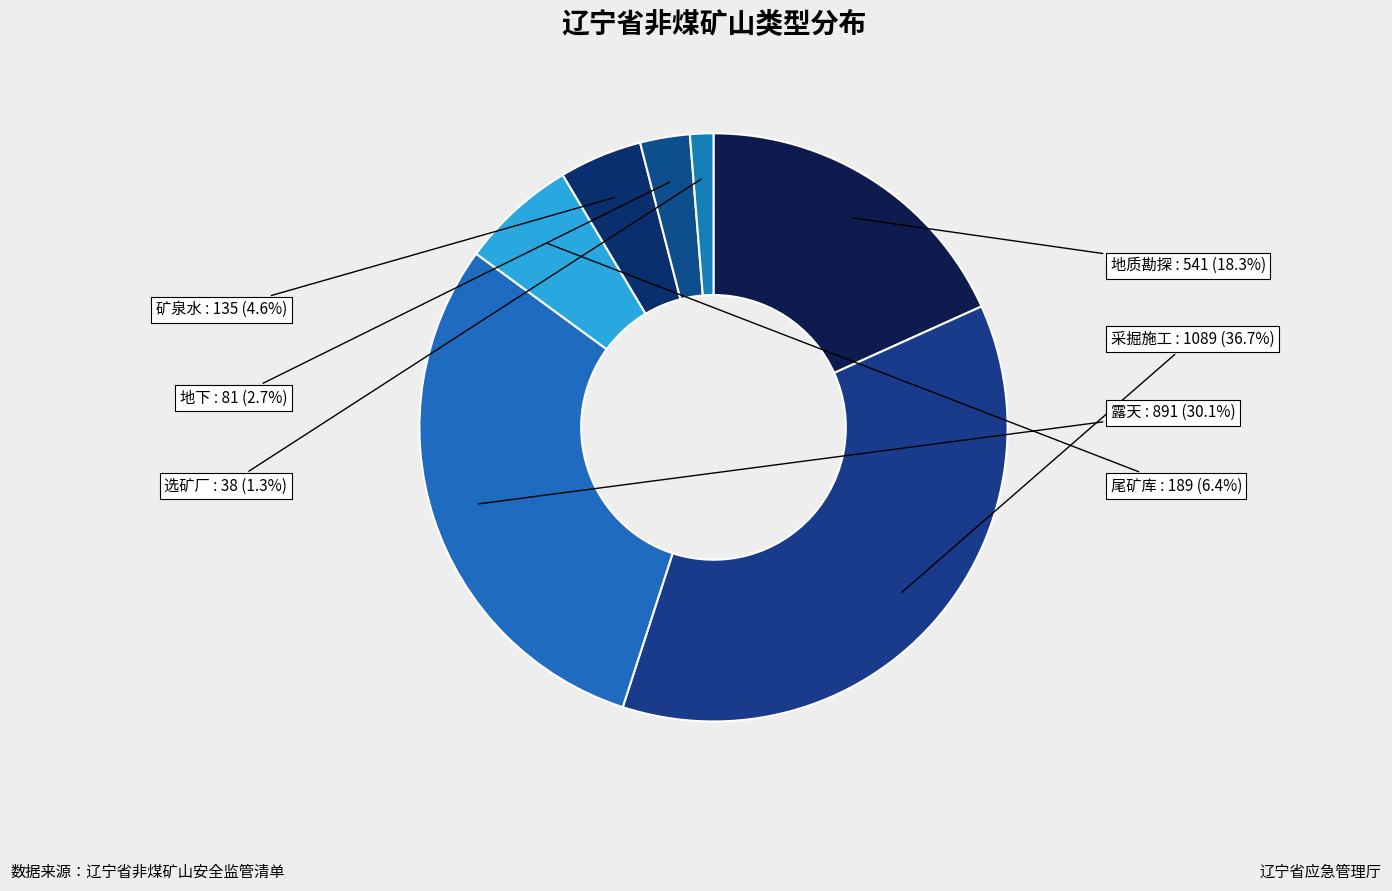

To the nearest percent, what is the average slice percentage?

14%